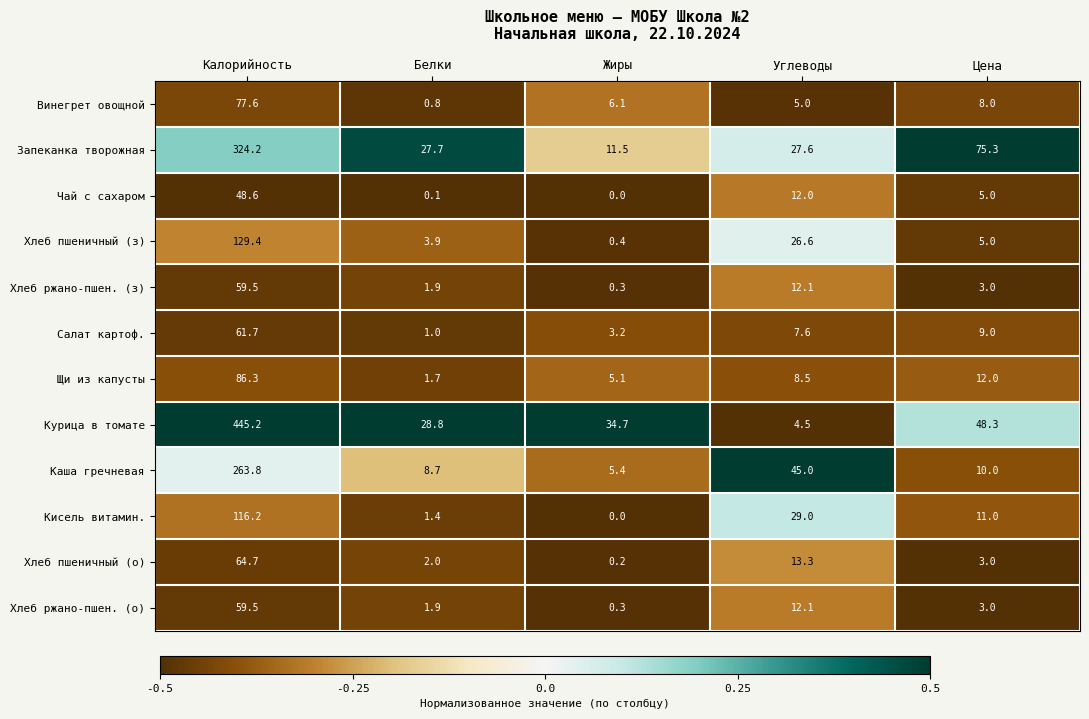

The value of Запеканка творожная at Калорийность is 324.2. True or false?

True